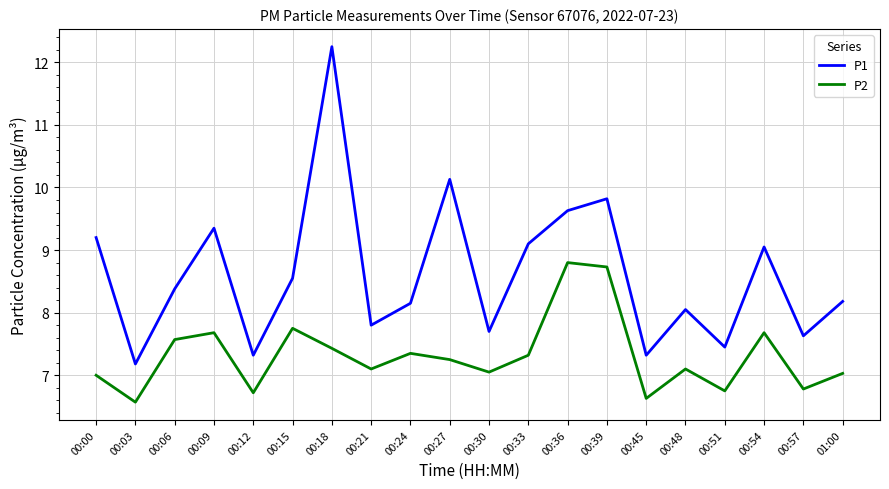

Does the chart have visible grid lines?

Yes